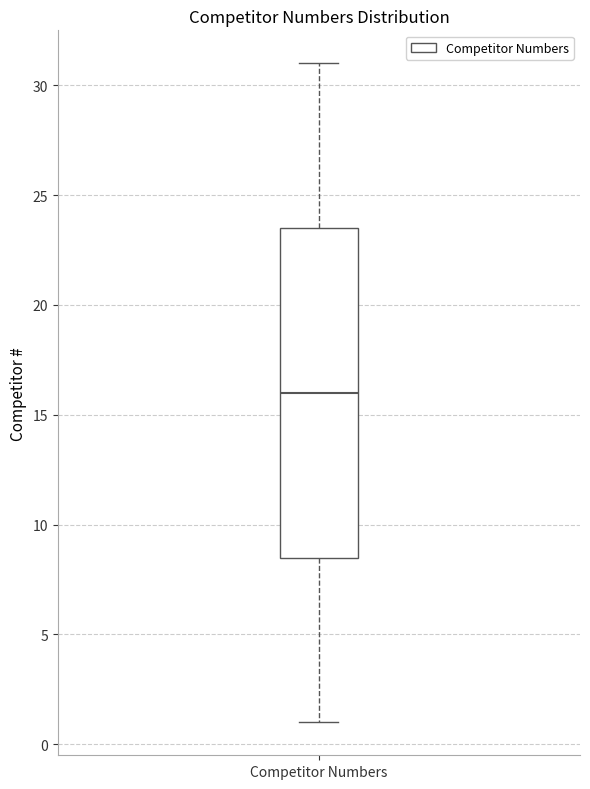

Where does the median line of the box for Competitor Numbers sit on the y-axis? The values are not printed on the chart, so give them approximately, as read against the axis.

16.0